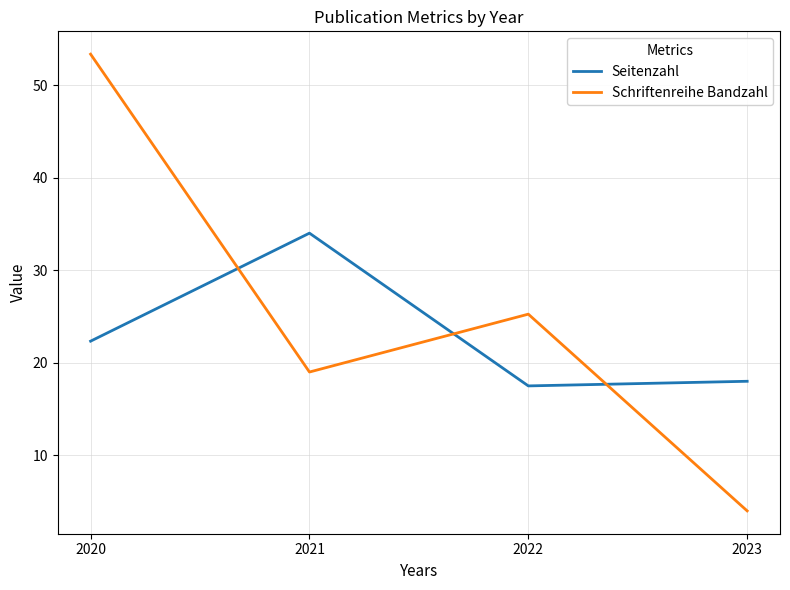

What is the highest value of the Seitenzahl series?

34.0